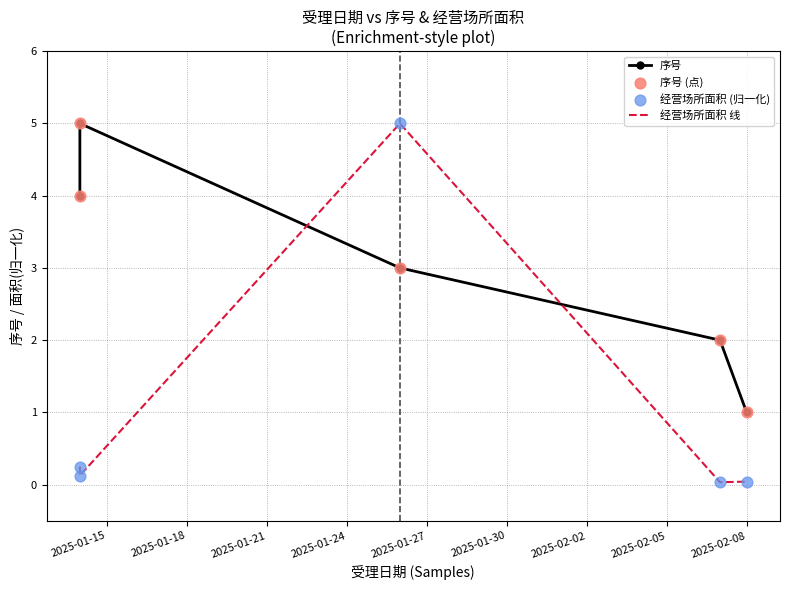

Which series has the widest spread of Y values?

经营场所面积 线